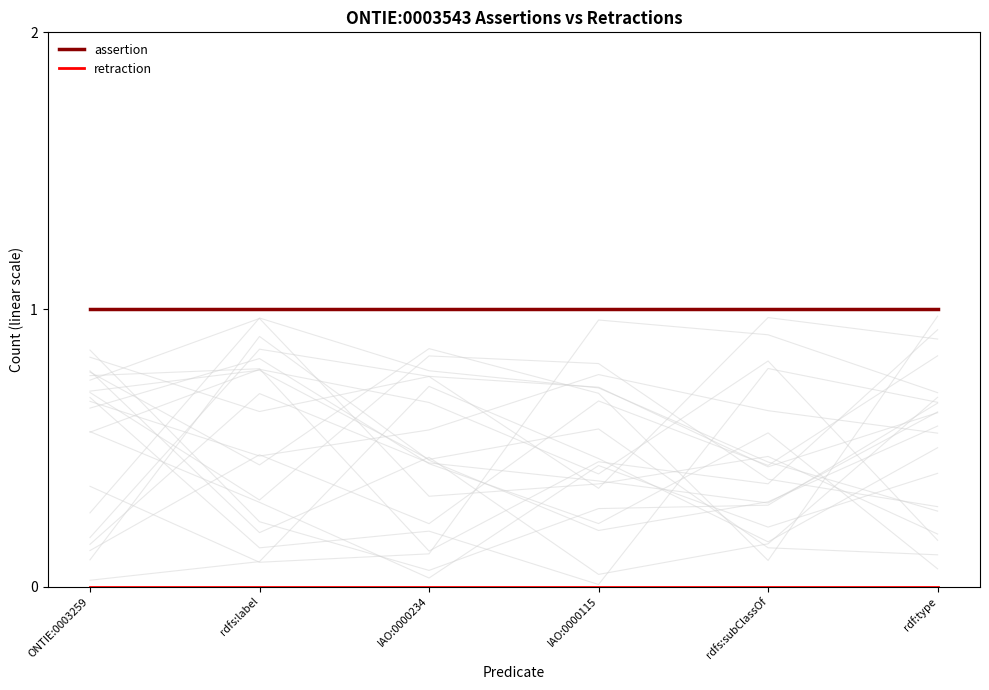

What is the spread (max minus min) of values at rdf:type?

1